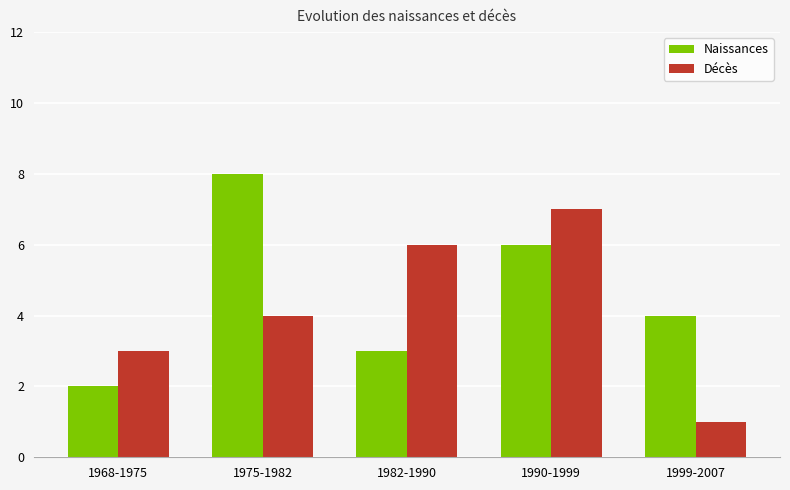

Reading left to right, transcribe all the data shown in this chart.

Naissances: 2	8	3	6	4
Décès: 3	4	6	7	1